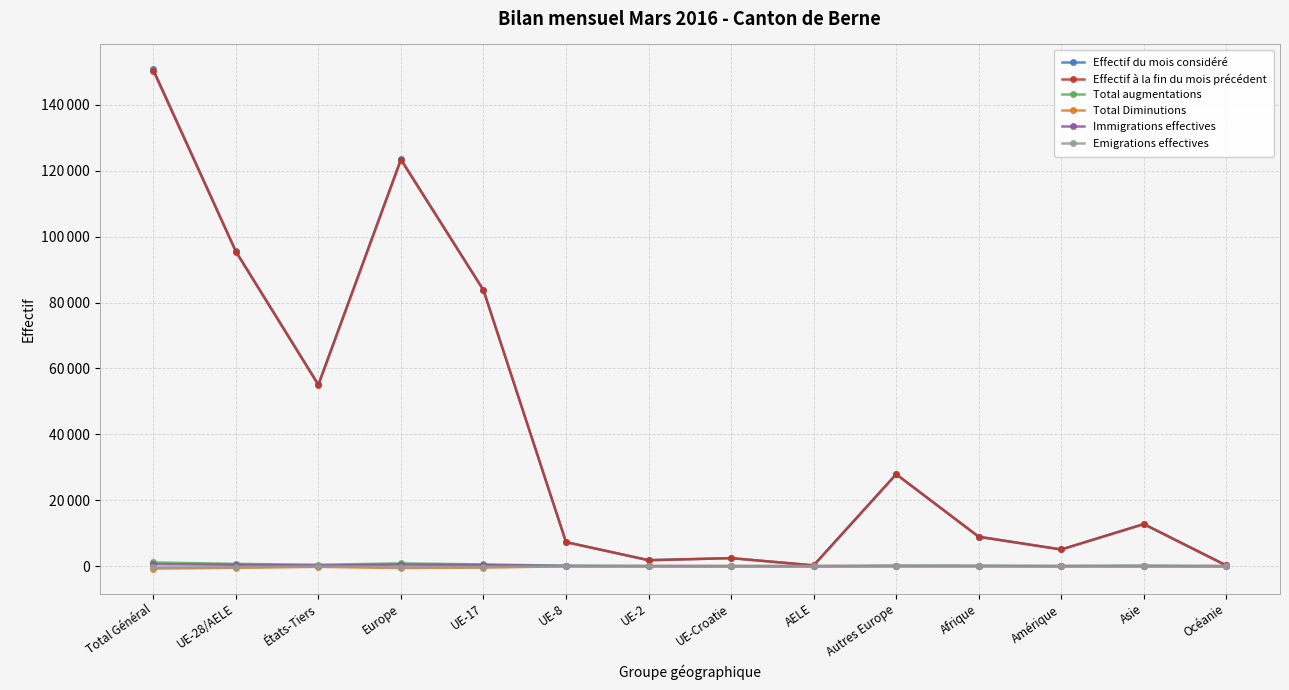

What is the highest value of the Immigrations effectives series?

585